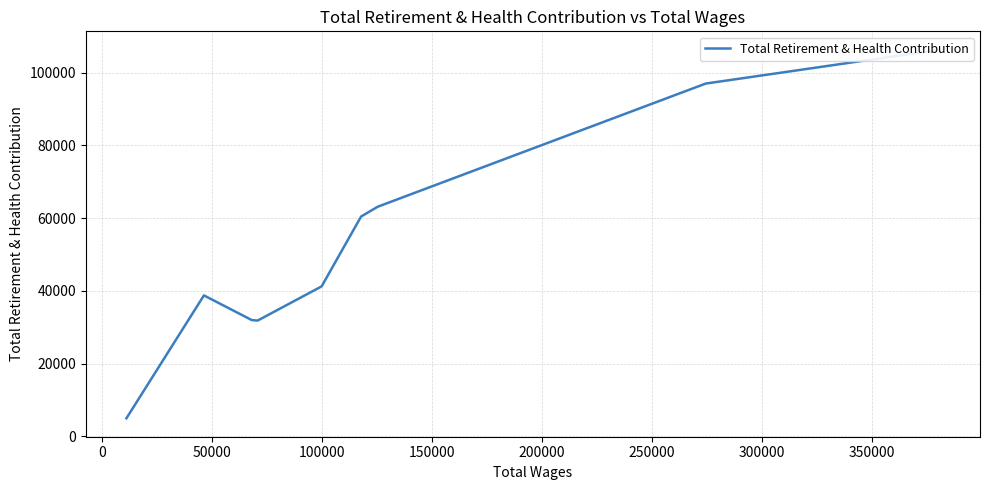

What is the sum of all values?

475892